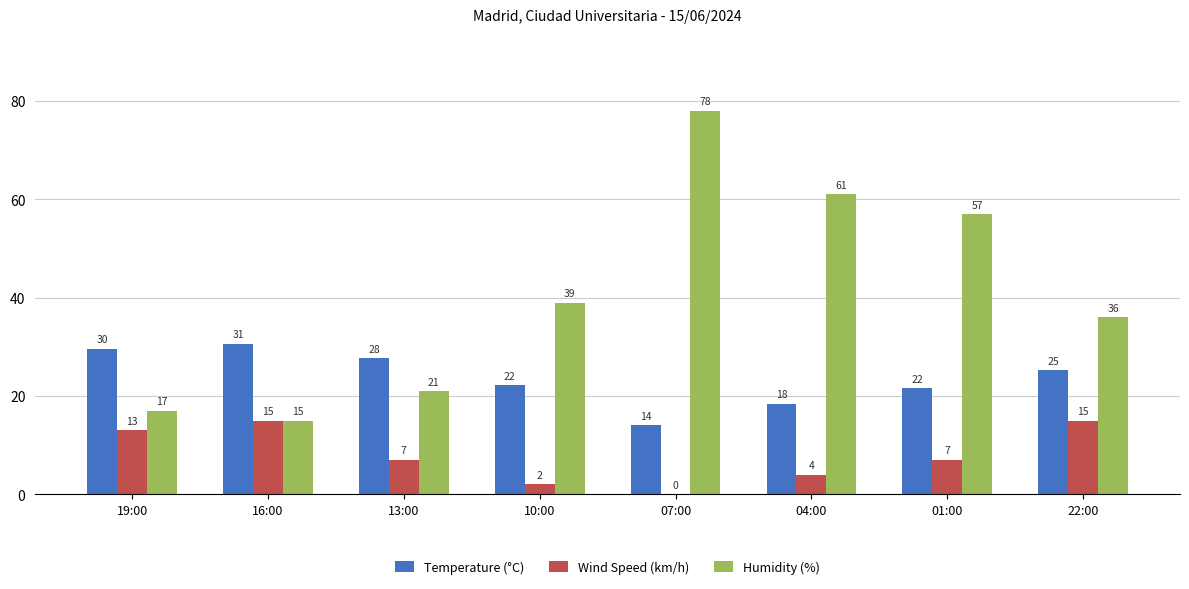

How many data points does each series have?

8